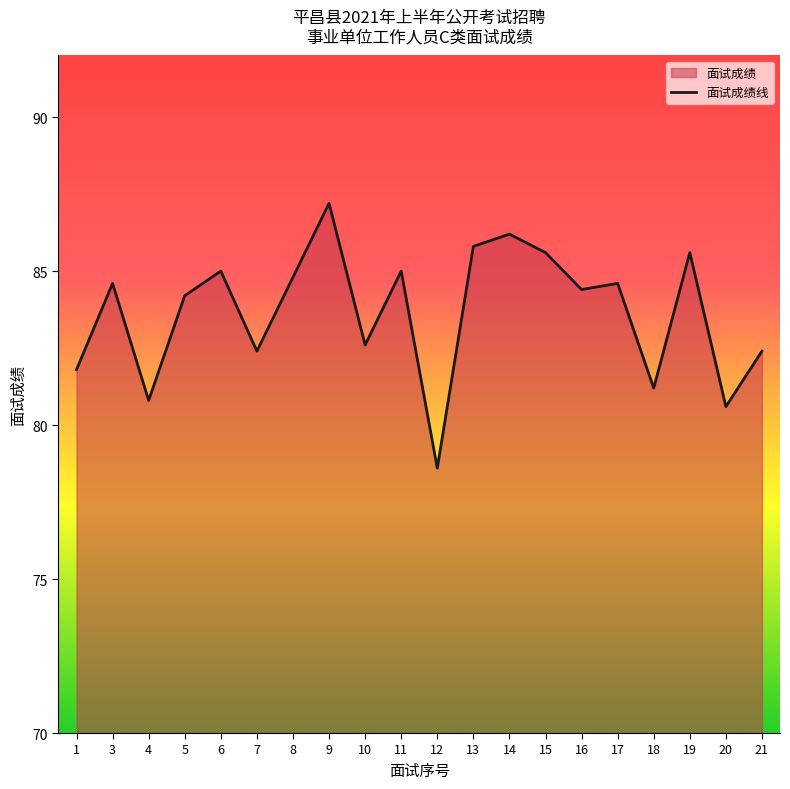

What is the average value?

83.7